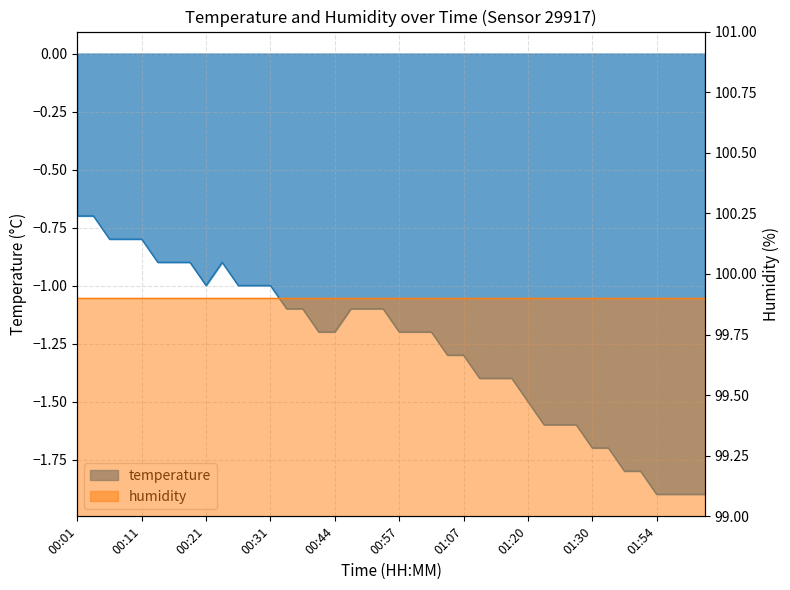

At which label is the value closest to -1?

00:21